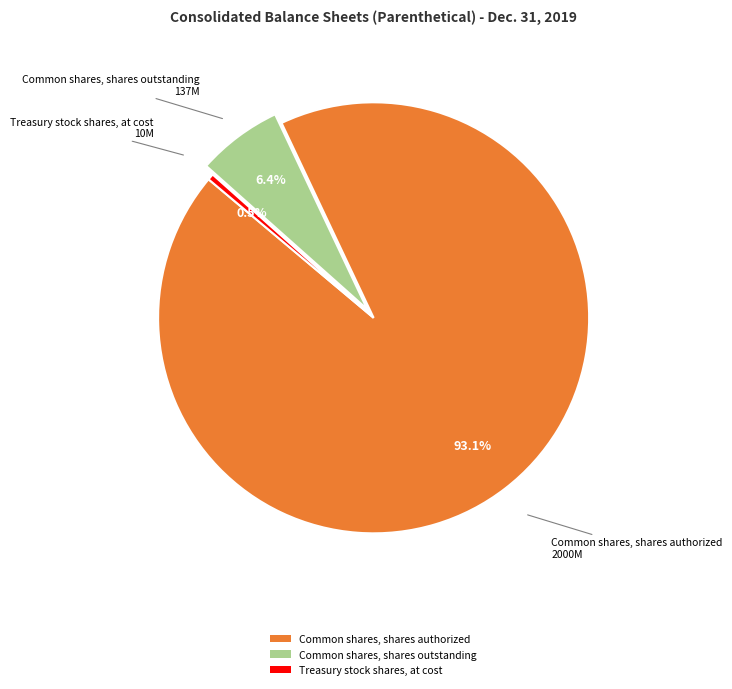

Does any single category account for the majority?

Yes